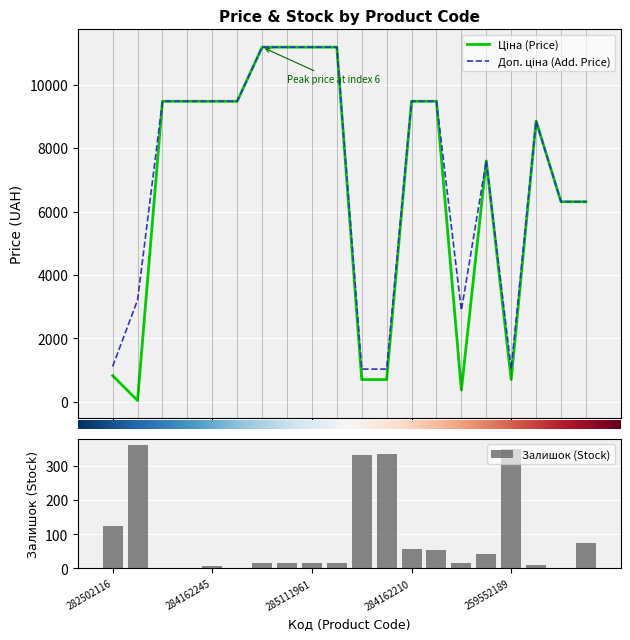

Reading left to right, list all the values displayed in this chart.

Ціна: 818.5	32.0	9480.1	9480.1	9480.1	9480.1	11188.2	11188.2	11188.2	11188.2	693.7	693.7	9480.1	9480.1	359.9	7596.5	693.7	8856.7	6308.8	6308.8
Доп. ціна: 1109.2	3205.0	9480.1	9480.1	9480.1	9480.1	11188.2	11188.2	11188.2	11188.2	1024.6	1024.6	9480.1	9480.1	2878.8	7596.5	1024.6	8856.7	6308.8	6308.8
Залишок: 125.0	360.0	0.0	0.0	8.0	2.0	17.0	17.0	17.0	15.0	331.0	334.0	56.0	53.0	15.0	43.0	348.0	11.0	1.0	74.0